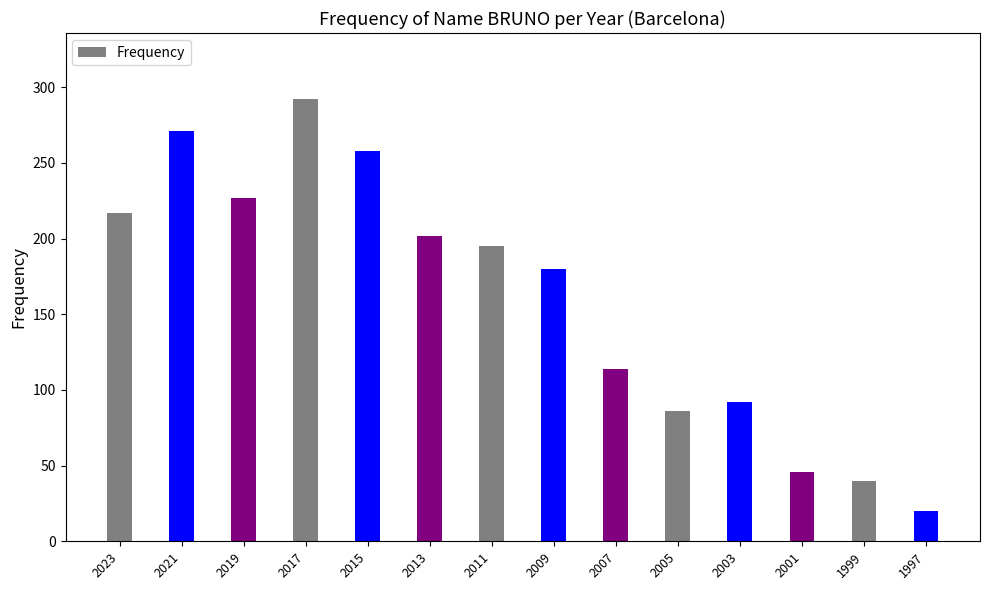

Reading right to left, transcribe all the data shown in this chart.

1997=20	1999=40	2001=46	2003=92	2005=86	2007=114	2009=180	2011=195	2013=202	2015=258	2017=292	2019=227	2021=271	2023=217